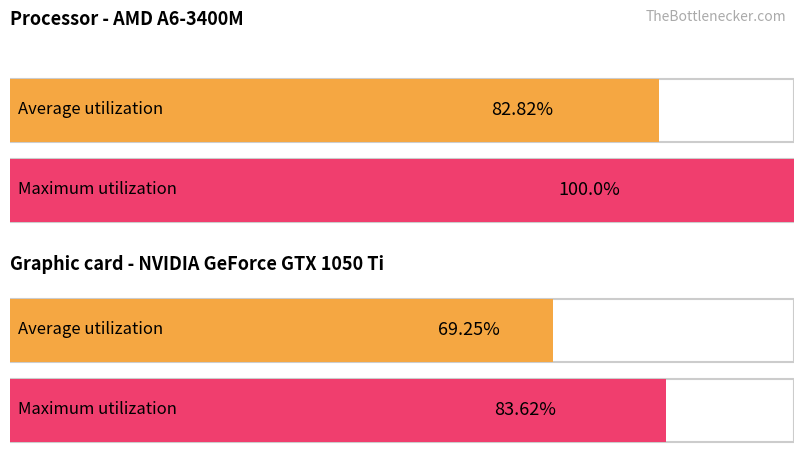

The value of Maximum utilization at Shadow Mask is 1. True or false?

False